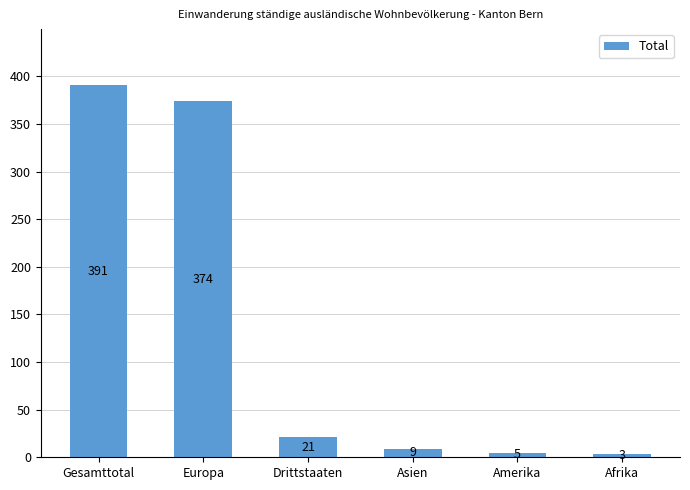

List the labels in order of value, largest first.

Gesamttotal, Europa, Drittstaaten, Asien, Amerika, Afrika